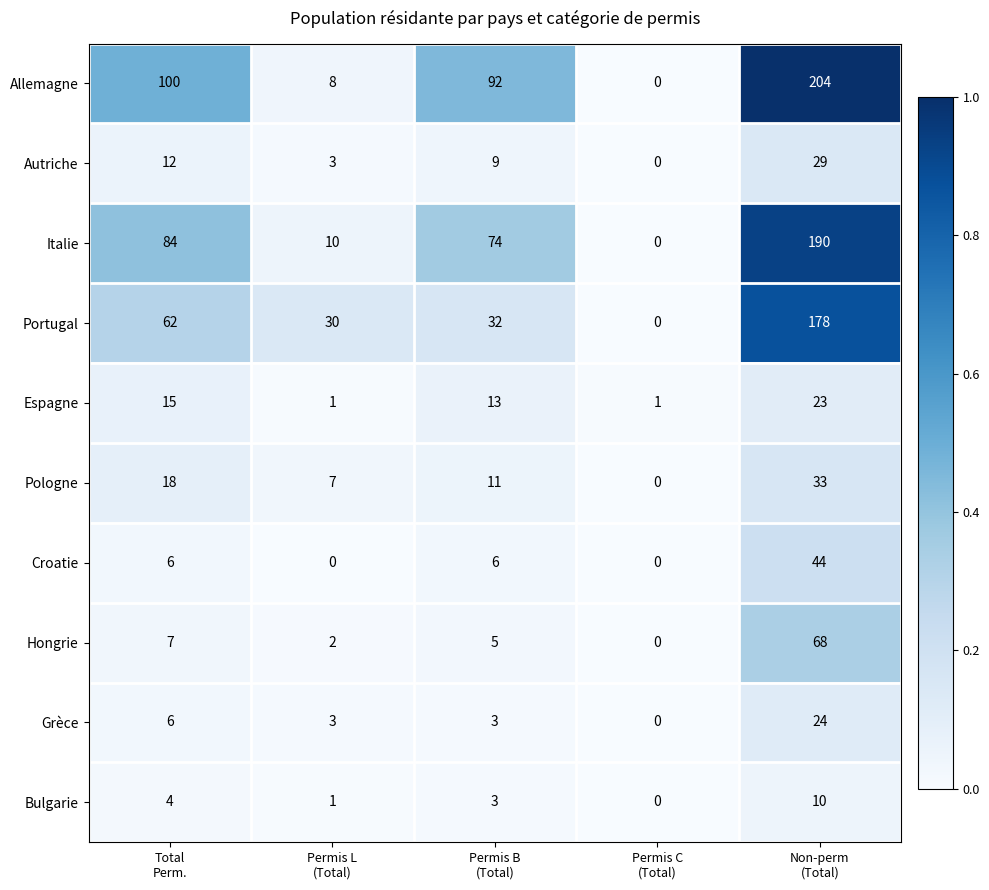

How many Grèce values are between 3 and 6?

3